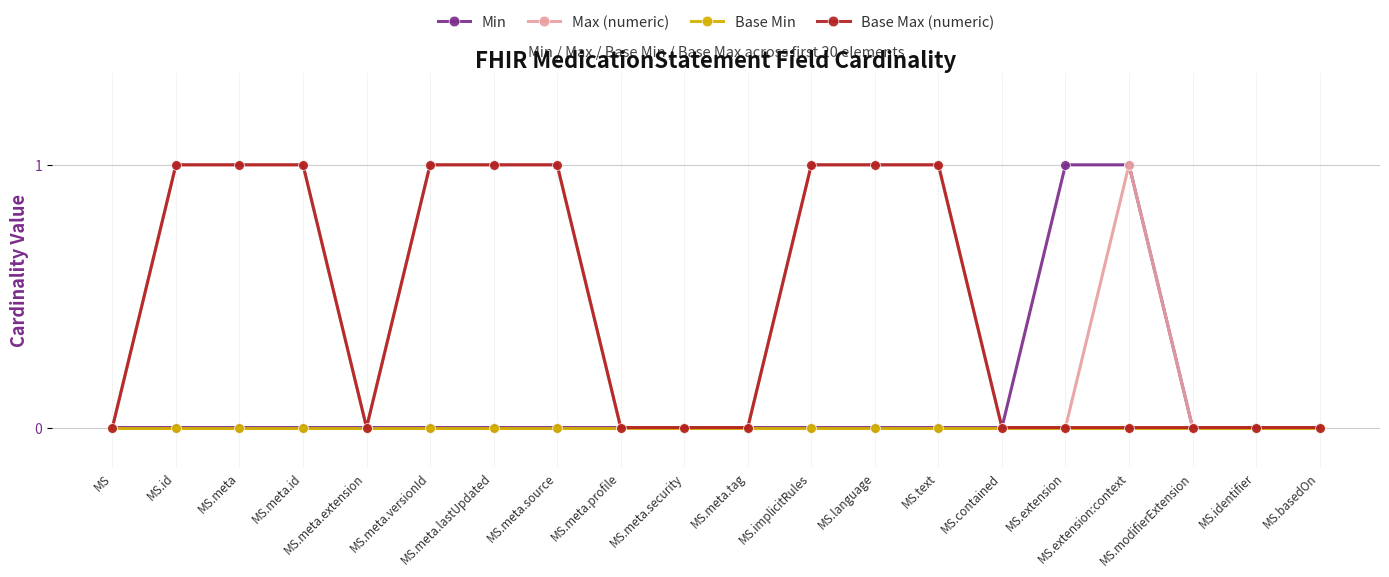

What are all the series names shown in the legend?

Min, Max (numeric), Base Min, Base Max (numeric)